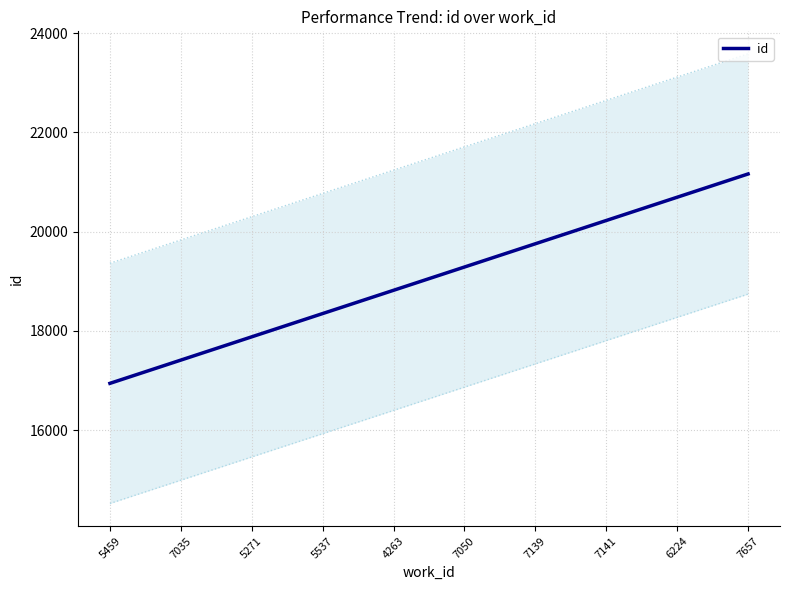

What is the sum of all values?

190532